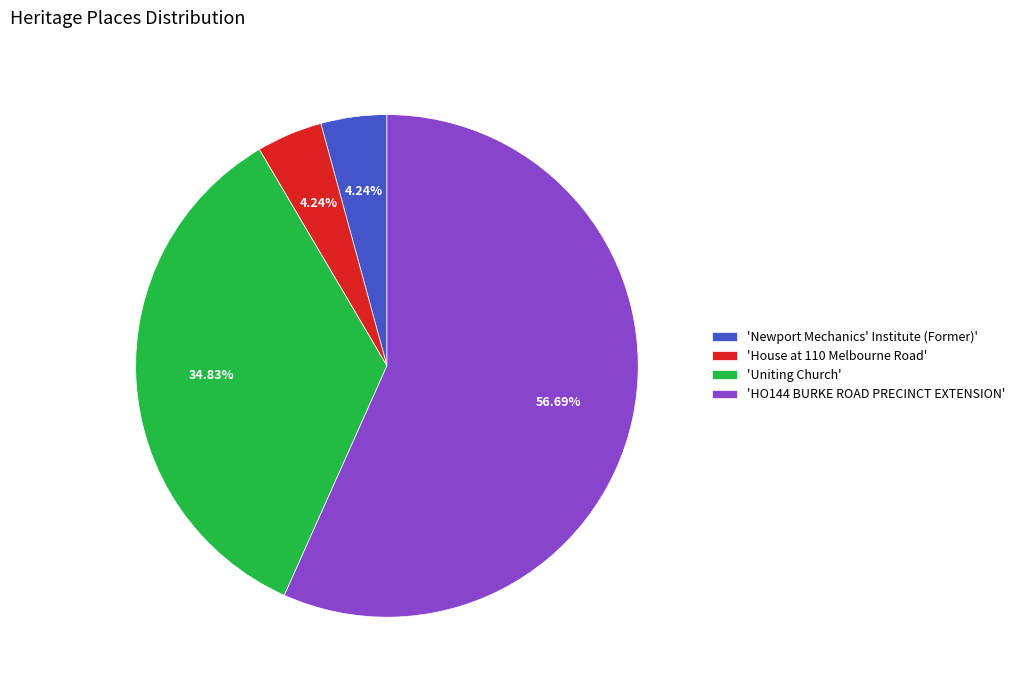

Approximately how many times larger is the value at 'Uniting Church' compared to 'Newport Mechanics' Institute (Former)'?

8.2